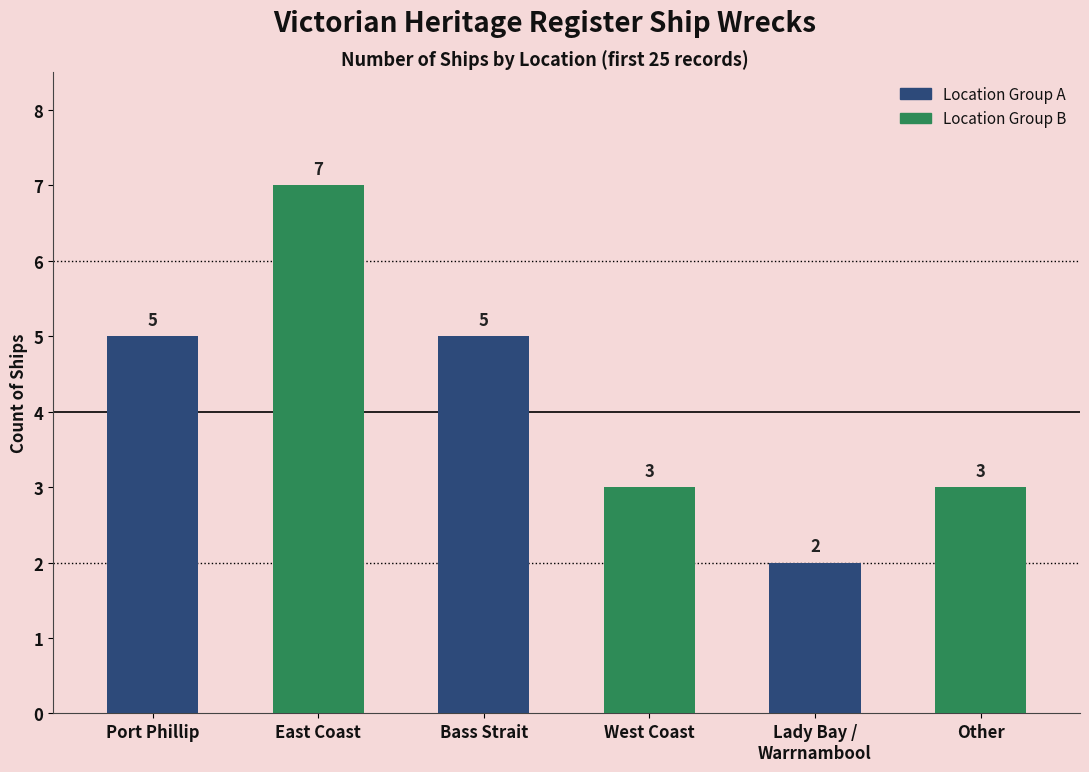

How many categories are shown in the chart?

6